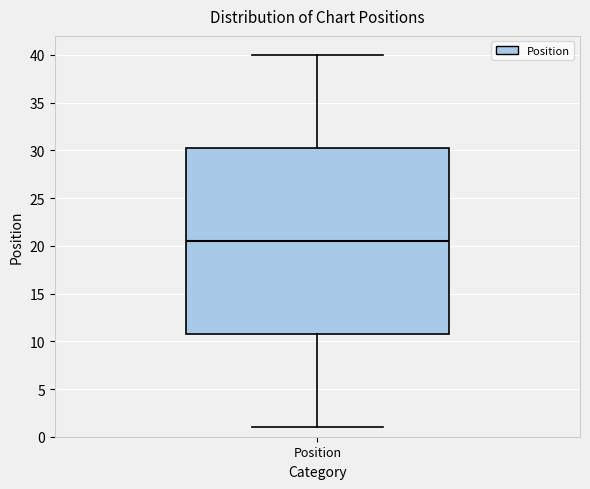

Where is the upper edge of the box for Position on the y-axis? The values are not printed on the chart, so give them approximately, as read against the axis.

30.5